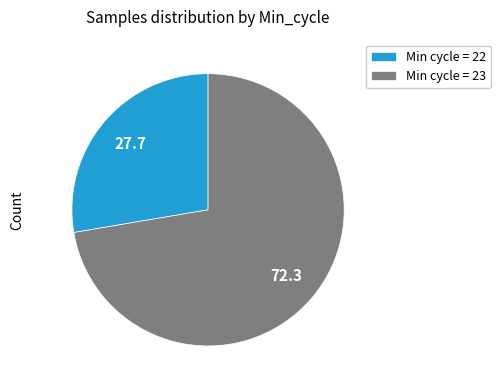

Which category has the smallest portion of the pie?

Min cycle = 22